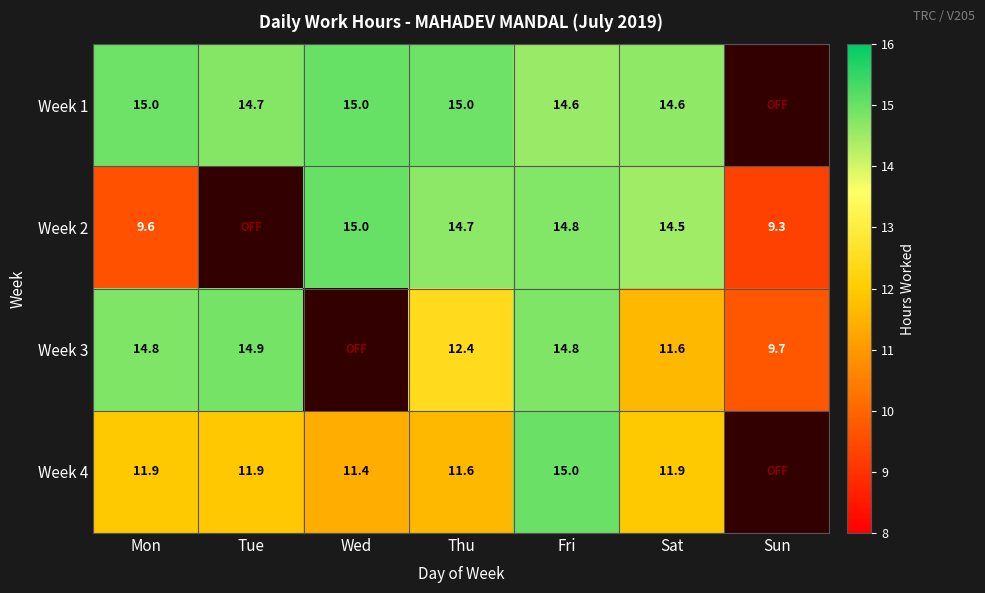

Which series changed the most between Mon and Thu?

Week 2